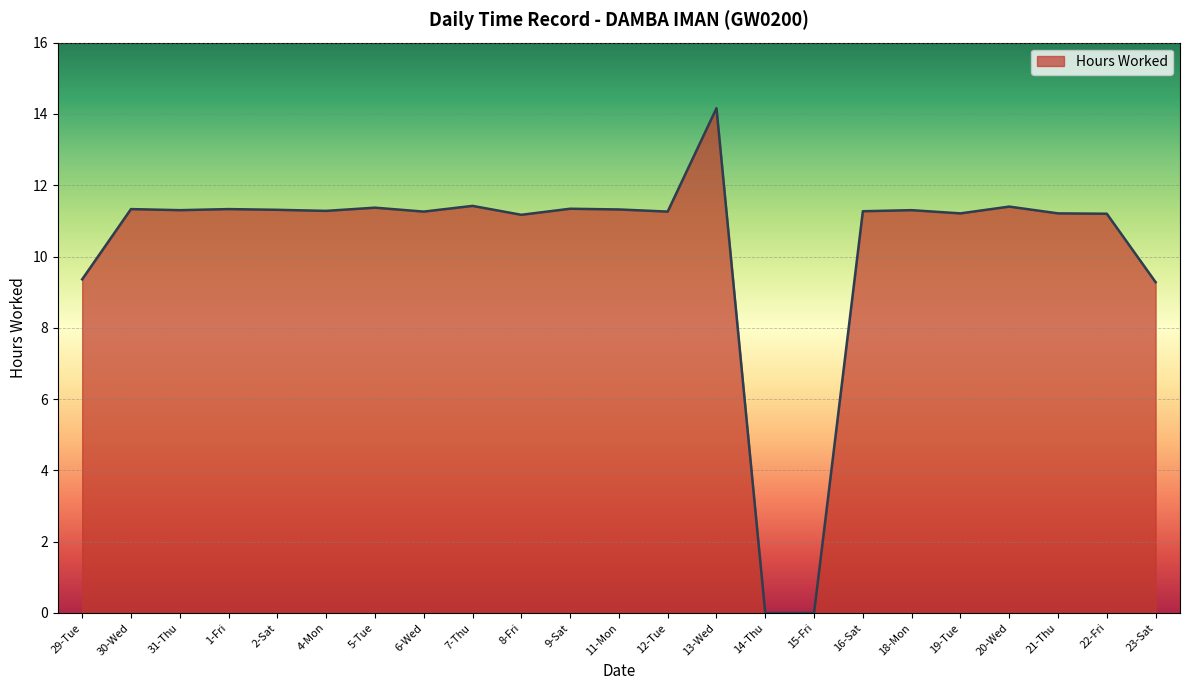

Between 9-Sat and 13-Wed, which is larger?

13-Wed